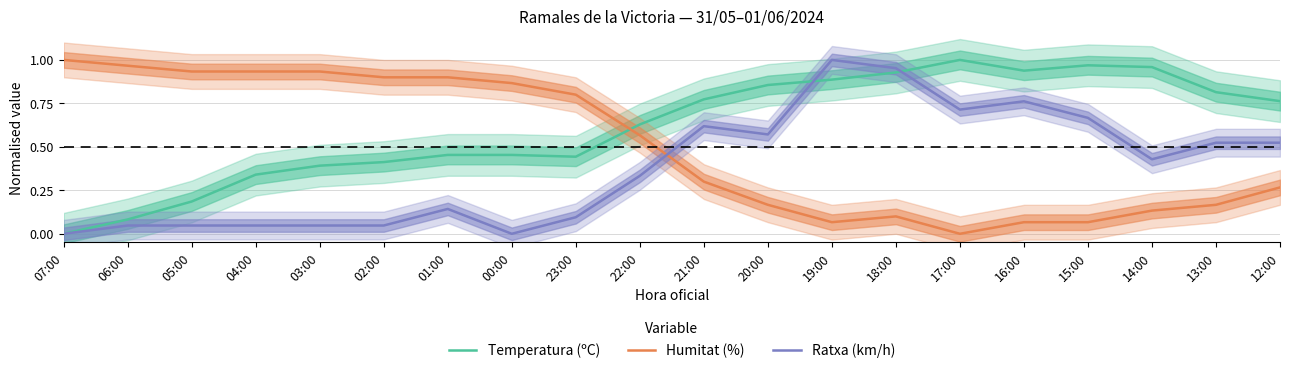

List the labels in order of Temperatura (ºC) value, largest first.

17:00, 15:00, 14:00, 16:00, 18:00, 19:00, 20:00, 13:00, 21:00, 12:00, 22:00, 01:00, 00:00, 23:00, 02:00, 03:00, 04:00, 05:00, 06:00, 07:00